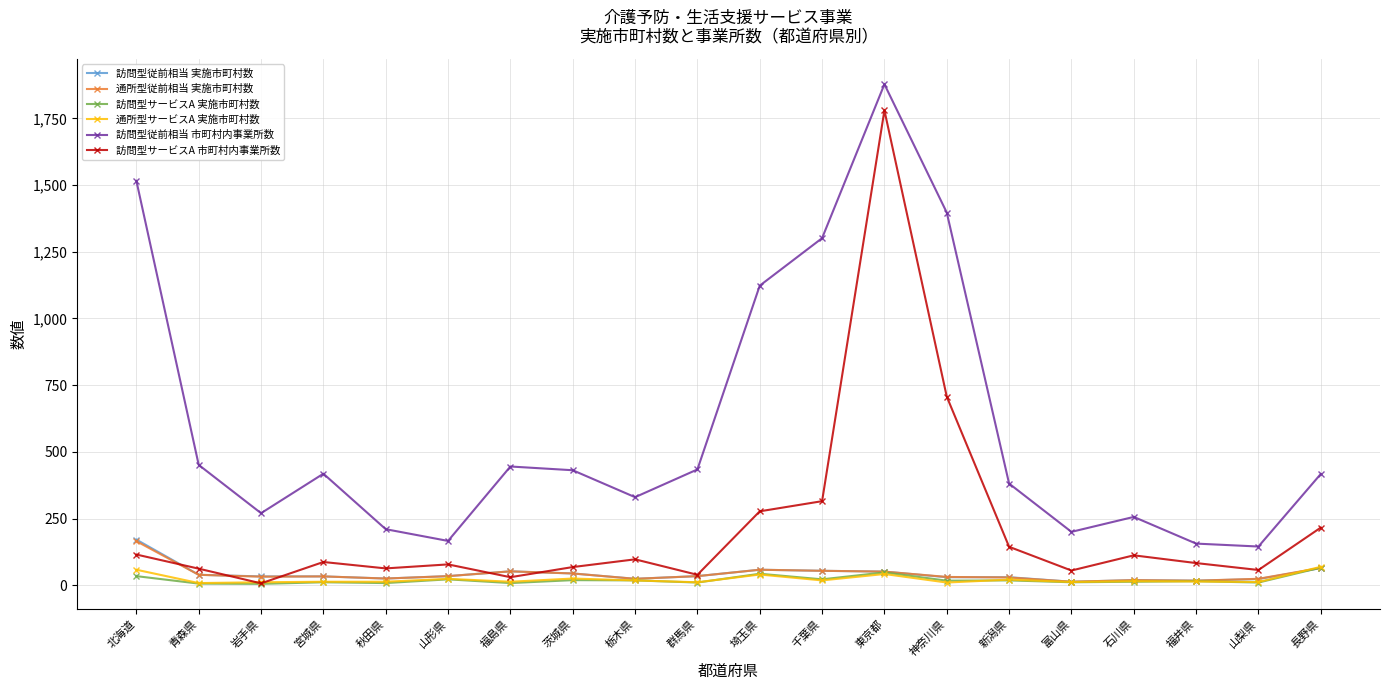

The value of 通所型従前相当 実施市町村数 at 埼玉県 is 58. True or false?

True